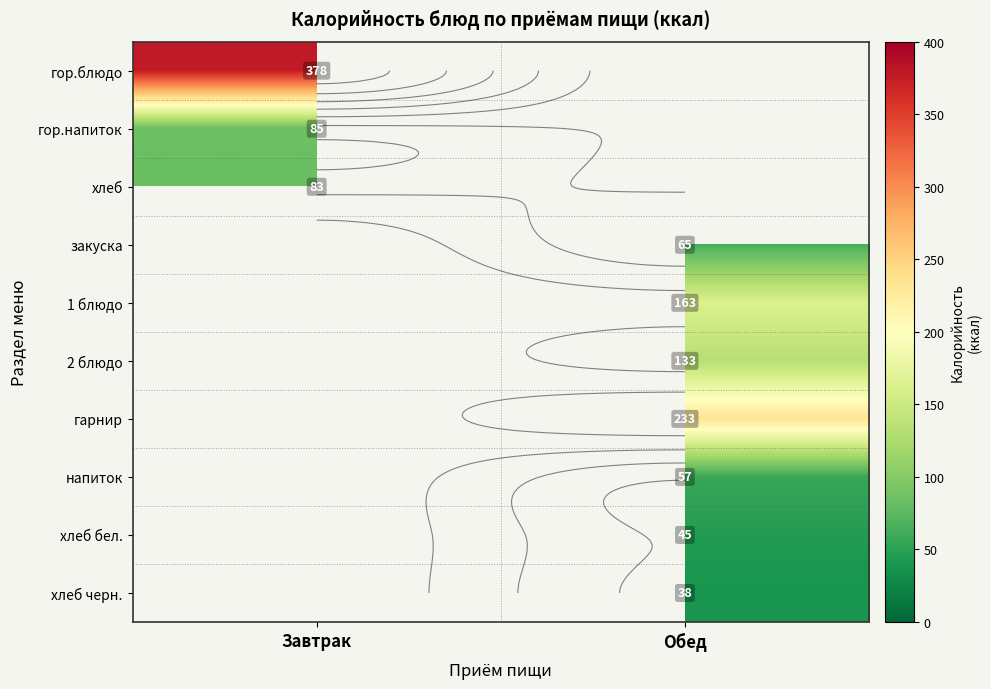

The value of гарнир at Обед is 233.0. True or false?

True